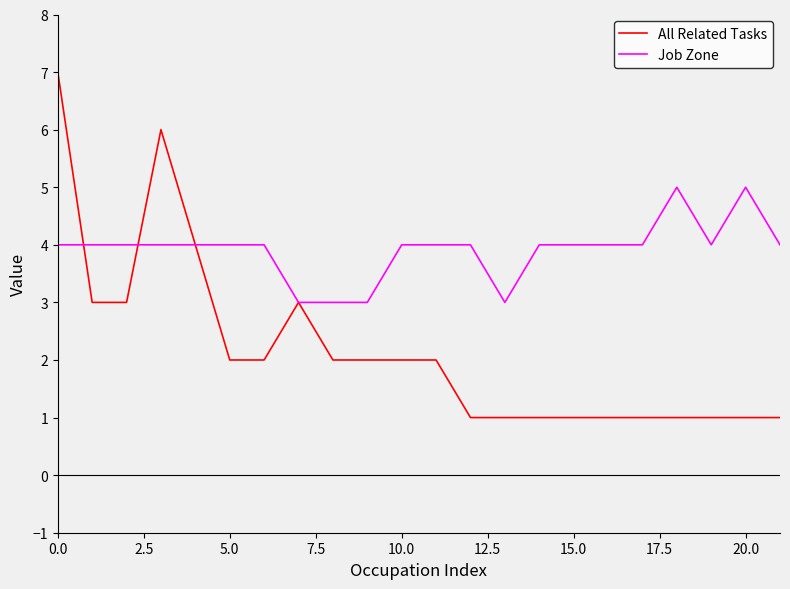

List the series in order of their overall mean, lowest first.

All Related Tasks, Job Zone